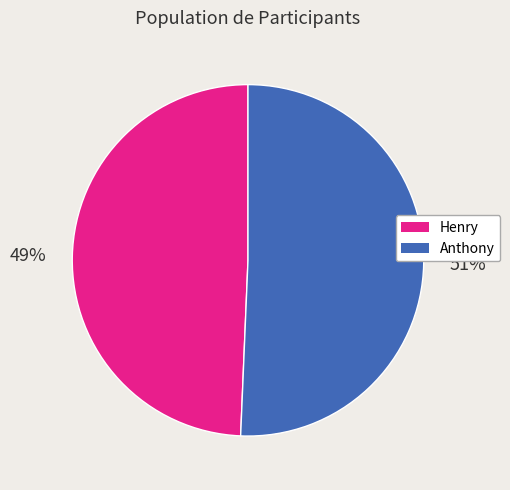

How many slices are in this pie chart?

2